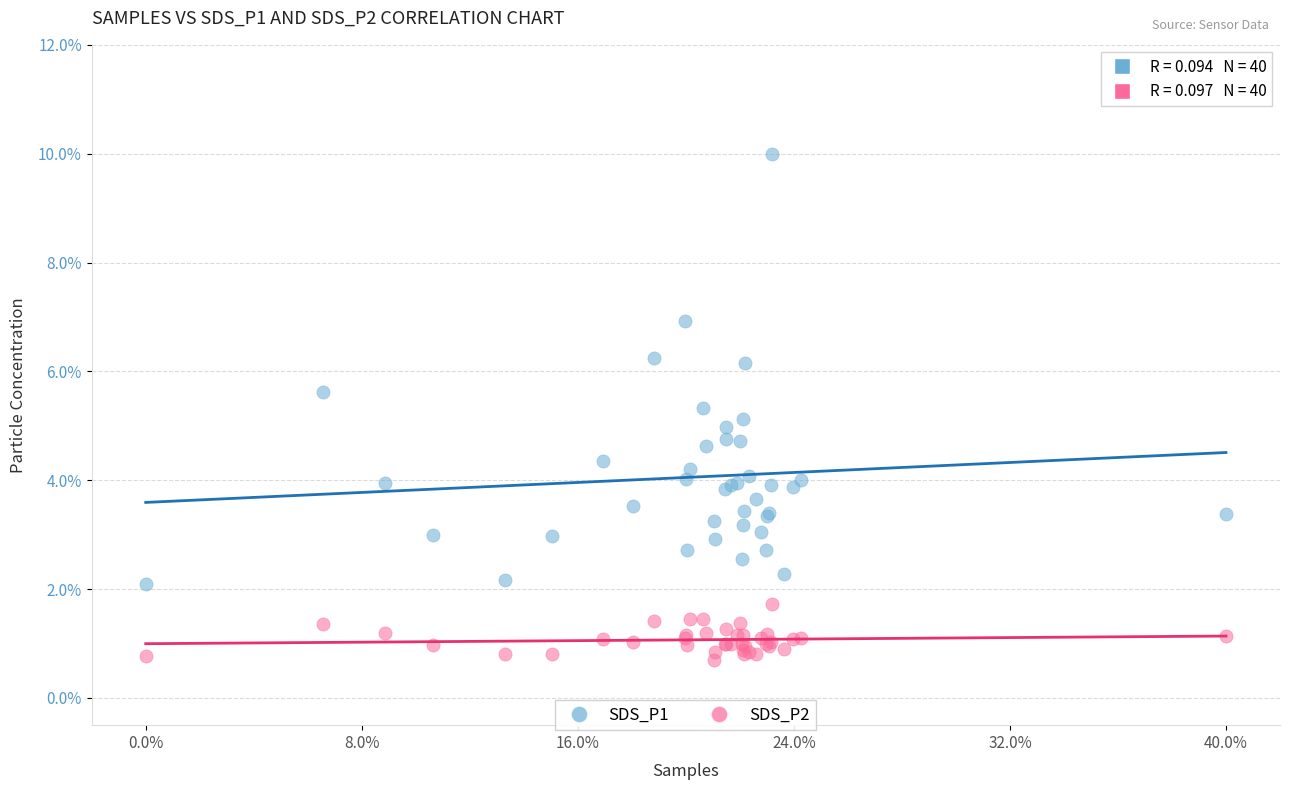

Which series reaches the minimum Y coordinate?

SDS_P2